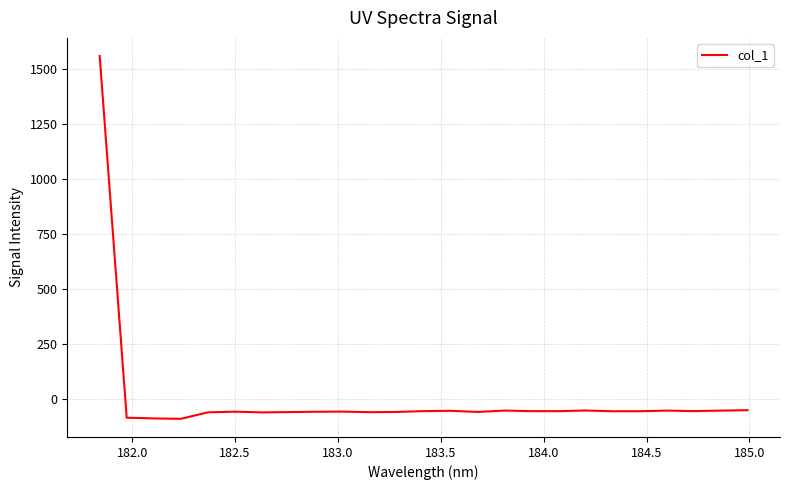

What is the minimum value shown in the chart?

-91.3